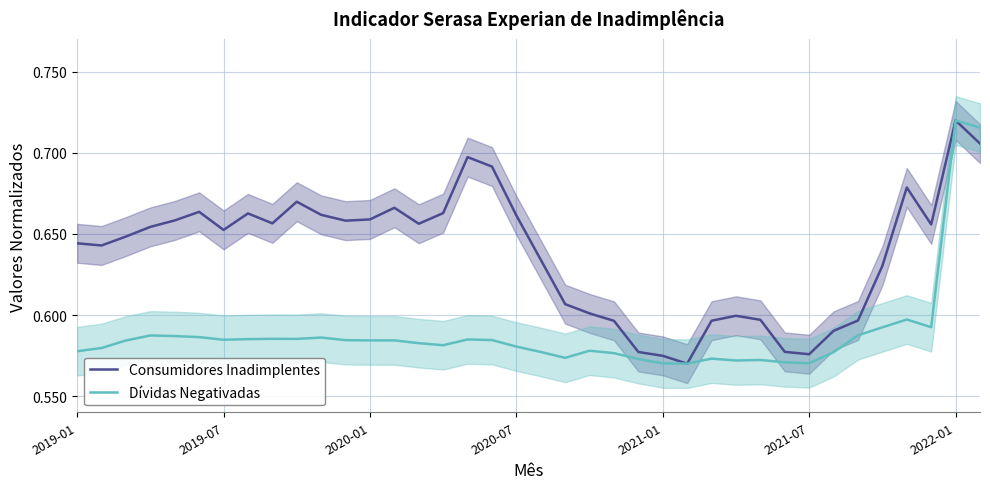

What is the maximum value for Consumidores Inadimplentes?

0.7